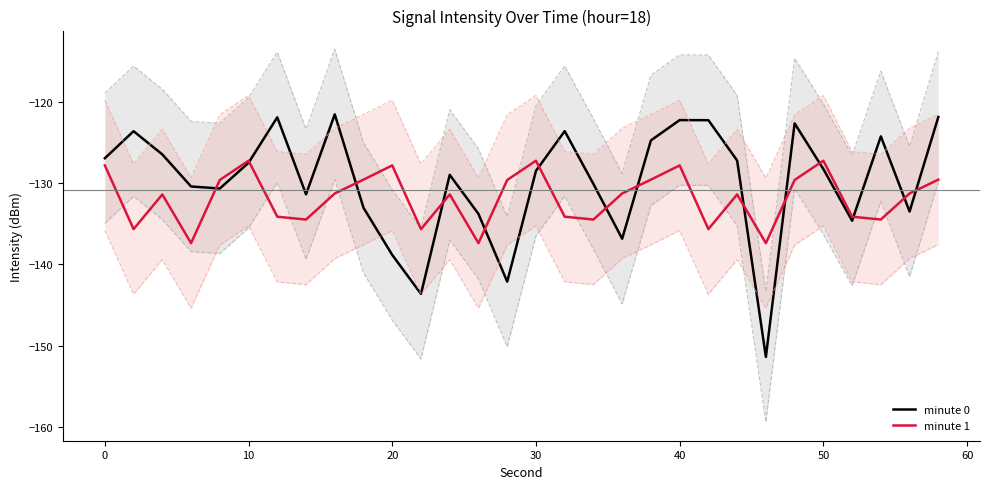

Reading right to left, list all the values displayed in this chart.

minute 0 upper CI: -113.9	-125.5	-116.3	-126.6	-120.3	-114.7	-143.4	-119.2	-114.3	-114.3	-116.8	-128.8	-122.1	-115.6	-120.5	-134.1	-125.8	-121.0	-135.6	-130.8	-125.0	-113.6	-123.4	-113.9	-119.5	-122.7	-122.4	-118.5	-115.6	-119.0
minute 0 lower CI: -129.9	-141.5	-132.3	-142.6	-136.3	-130.7	-159.4	-135.2	-130.3	-130.3	-132.8	-144.8	-138.1	-131.6	-136.5	-150.1	-141.8	-137.0	-151.6	-146.8	-141.0	-129.6	-139.4	-129.9	-135.5	-138.7	-138.4	-134.5	-131.6	-135.0
minute 0: -121.9	-133.5	-124.3	-134.6	-128.3	-122.7	-151.4	-127.2	-122.3	-122.3	-124.8	-136.8	-130.1	-123.6	-128.5	-142.1	-133.8	-129.0	-143.6	-138.8	-133.0	-121.6	-131.4	-121.9	-127.5	-130.7	-130.4	-126.5	-123.6	-127.0
minute 1 upper CI: -121.6	-123.3	-126.5	-126.1	-119.3	-121.6	-129.4	-123.4	-127.7	-119.8	-121.6	-123.3	-126.5	-126.1	-119.3	-121.6	-129.4	-123.4	-127.7	-119.8	-121.6	-123.3	-126.5	-126.1	-119.3	-121.6	-129.4	-123.4	-127.7	-119.8
minute 1 lower CI: -137.6	-139.3	-142.5	-142.1	-135.3	-137.6	-145.4	-139.4	-143.7	-135.8	-137.6	-139.3	-142.5	-142.1	-135.3	-137.6	-145.4	-139.4	-143.7	-135.8	-137.6	-139.3	-142.5	-142.1	-135.3	-137.6	-145.4	-139.4	-143.7	-135.8
minute 1: -129.6	-131.3	-134.5	-134.1	-127.3	-129.6	-137.4	-131.4	-135.7	-127.8	-129.6	-131.3	-134.5	-134.1	-127.3	-129.6	-137.4	-131.4	-135.7	-127.8	-129.6	-131.3	-134.5	-134.1	-127.3	-129.6	-137.4	-131.4	-135.7	-127.8